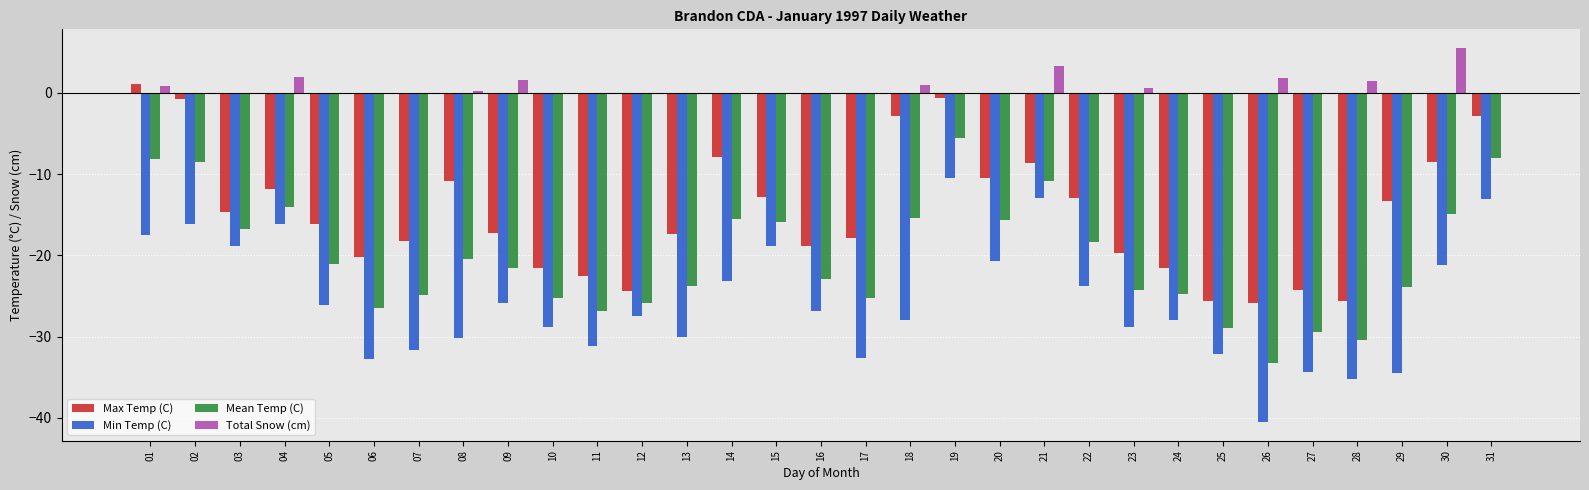

What is the sum of all Max Temp (C) values?

-454.8